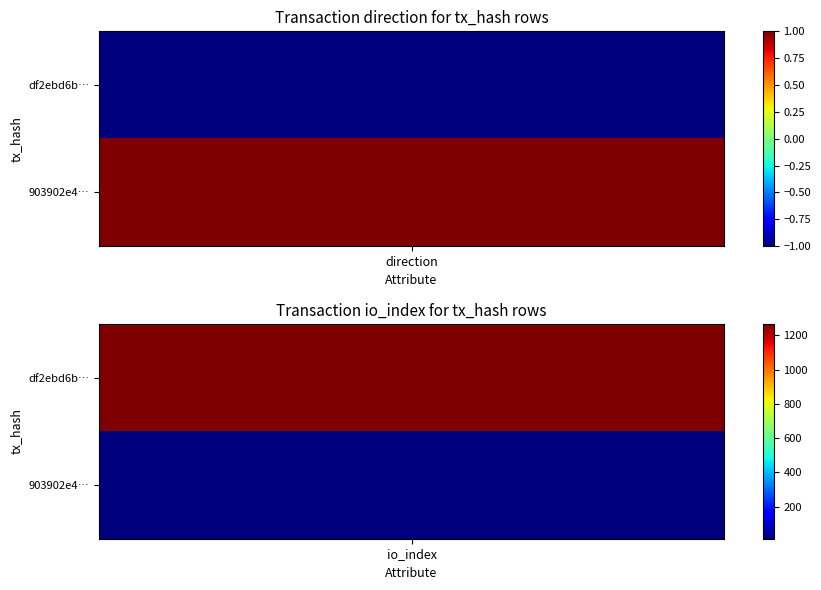

Is it true that 903902e4467169948abae1111bb9c308655271e equals 13 at 1?

True